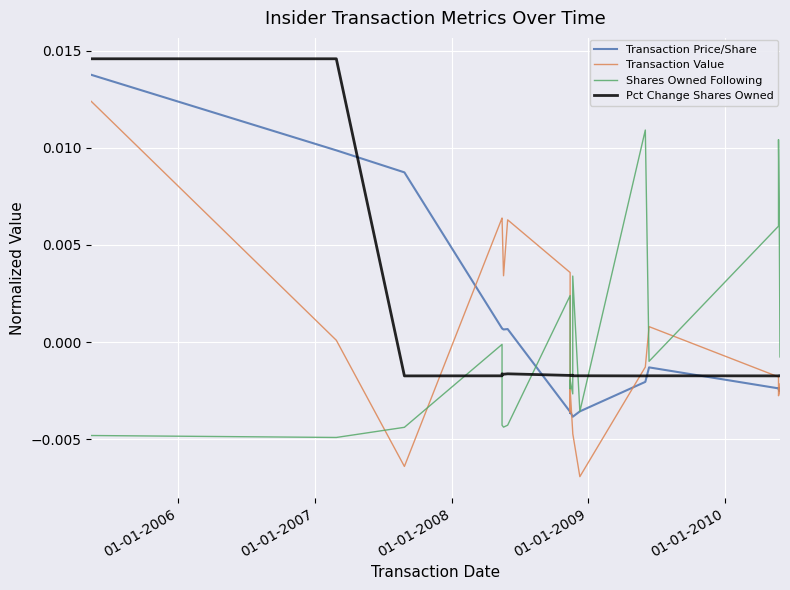

How many series are shown in this chart?

4